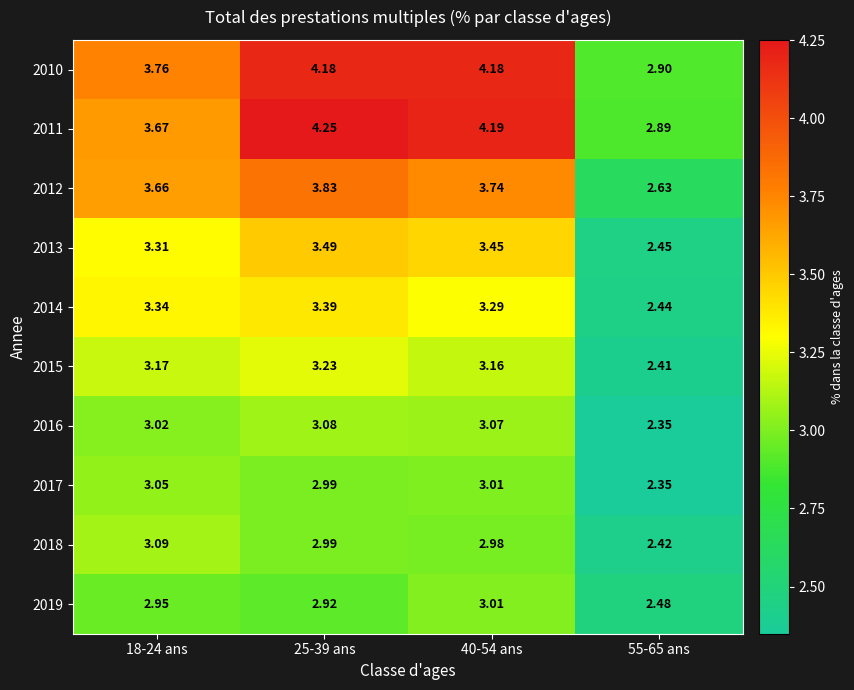

Rank the series by their maximum value, from lowest to highest.

2019, 2017, 2016, 2018, 2015, 2014, 2013, 2012, 2010, 2011